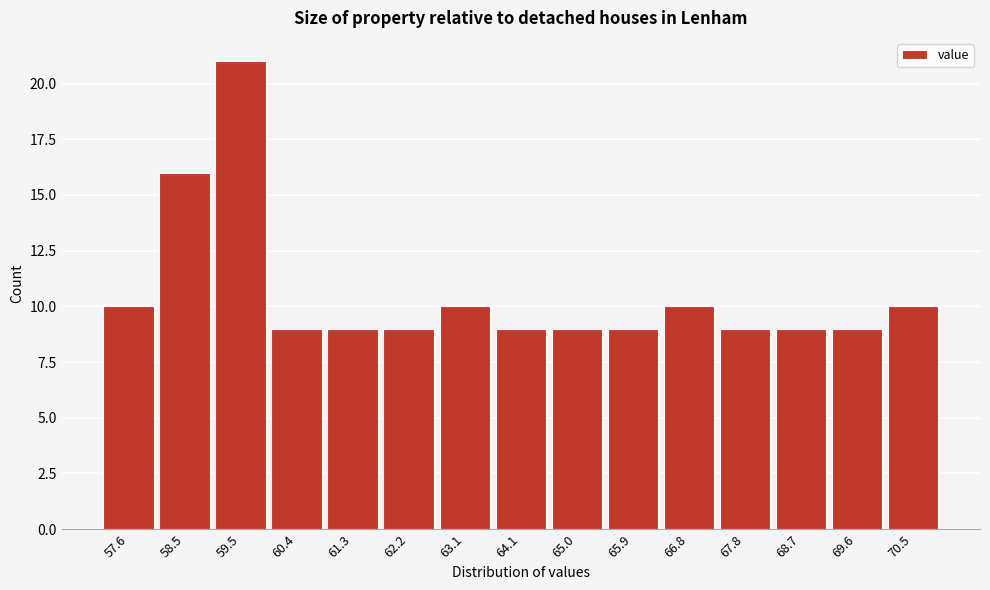

Reading left to right, extract all data points from this chart.

57.6=10	58.5=16	59.5=21	60.4=9	61.3=9	62.2=9	63.1=10	64.1=9	65.0=9	65.9=9	66.8=10	67.8=9	68.7=9	69.6=9	70.5=10